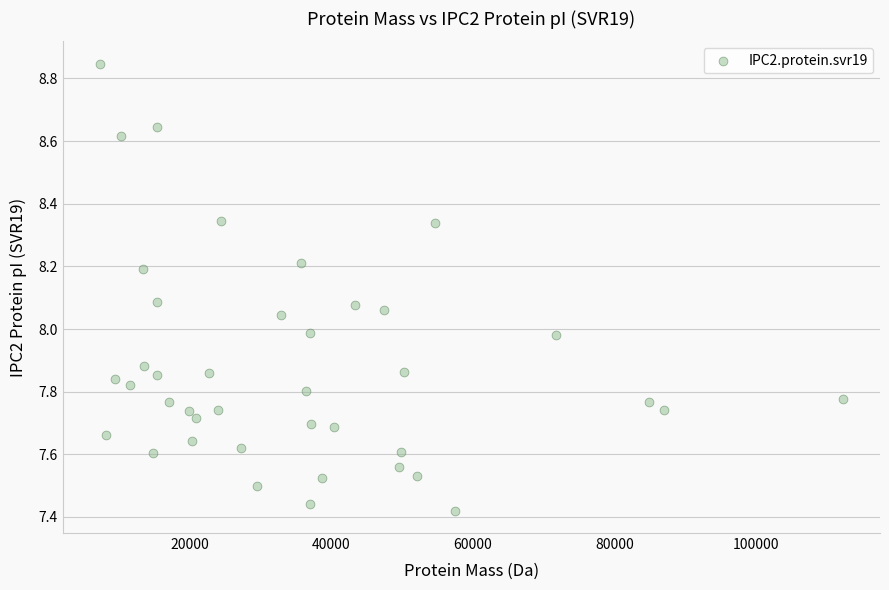

What is the range of Y values (max minus min)?

1.4